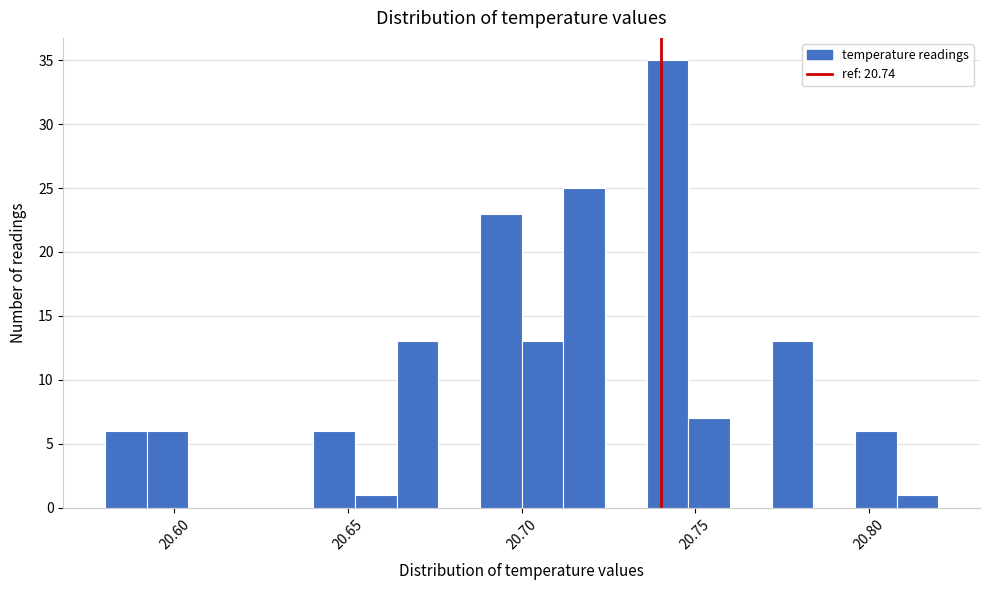

Around what value on the x-axis is the tallest bar? Give the approximate position of its centre, as read against the axis.

20.740